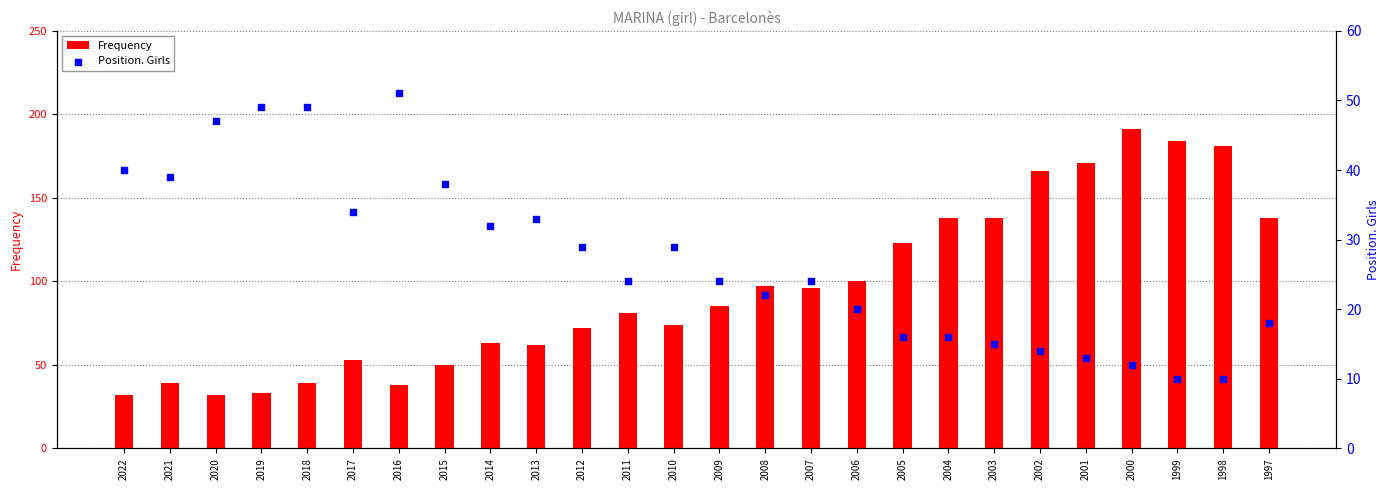

Which series has the largest total across all categories?

Frequency